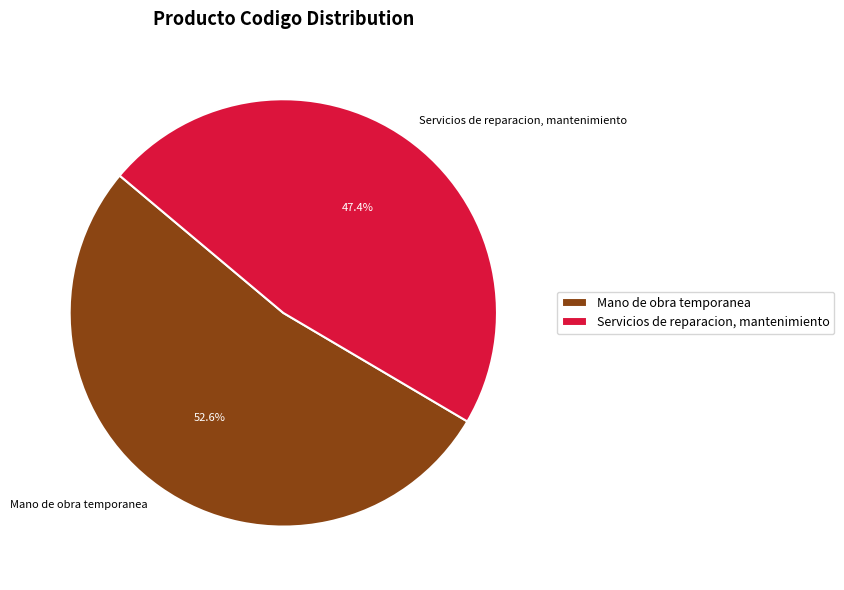

Is the sum of Servicios de reparacion, mantenimiento and Mano de obra temporanea greater than half?

Yes